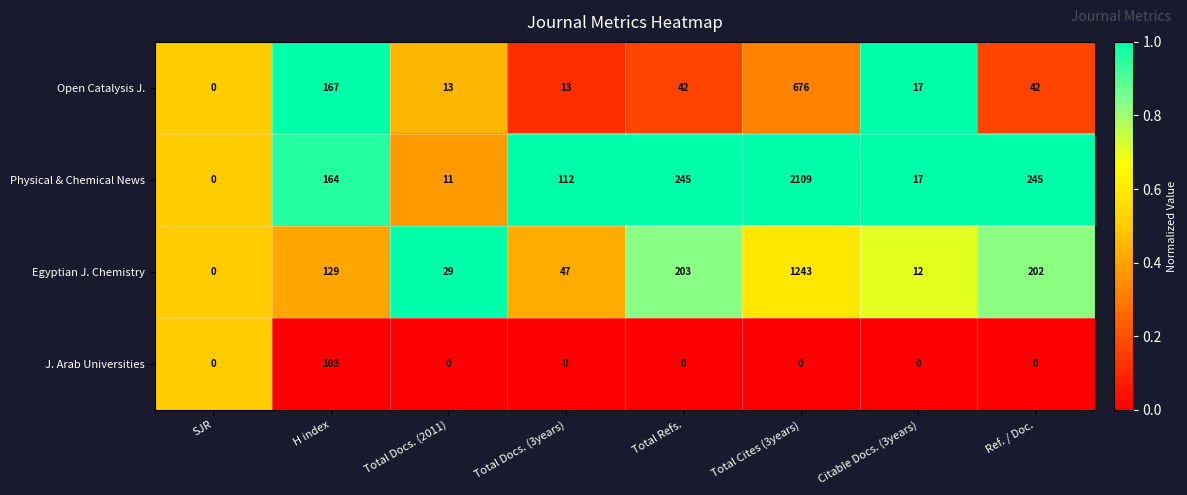

Read the Open Catalysis J. value at Total Cites (3years).

676